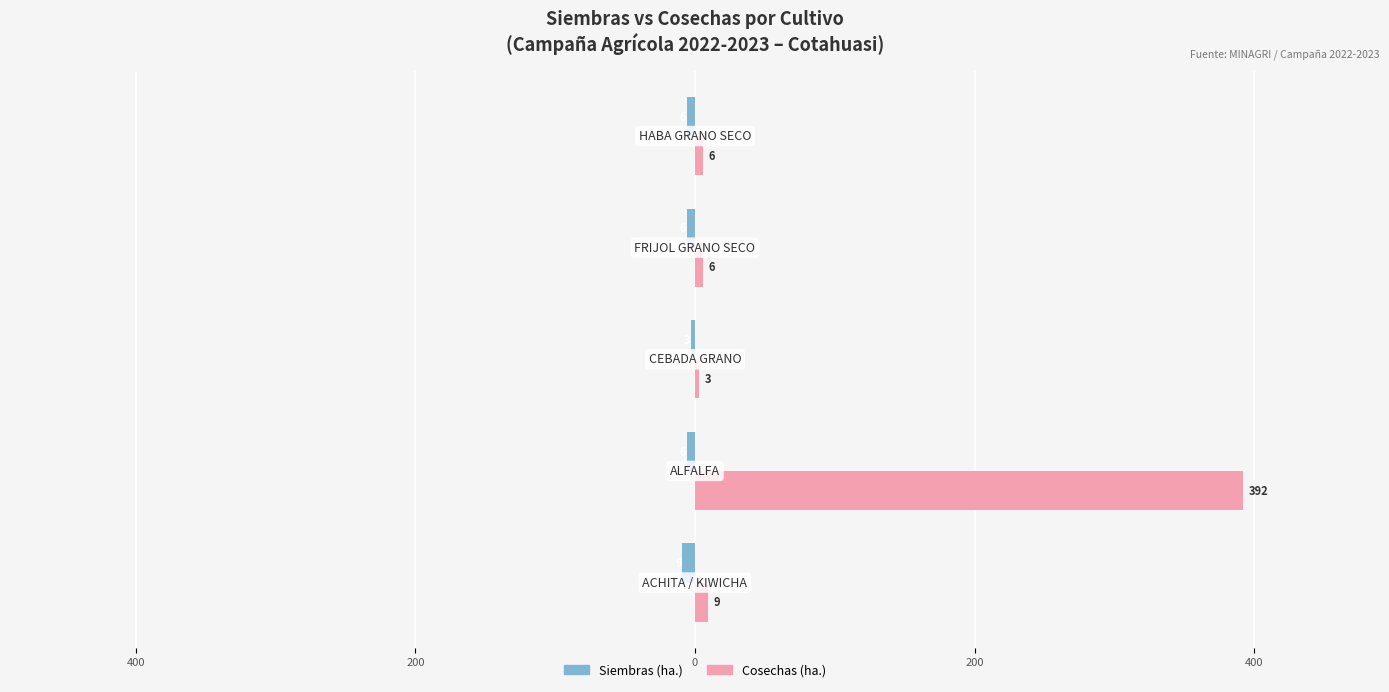

What is the difference between the second highest and minimum values in the Siembras (ha.) series?

3